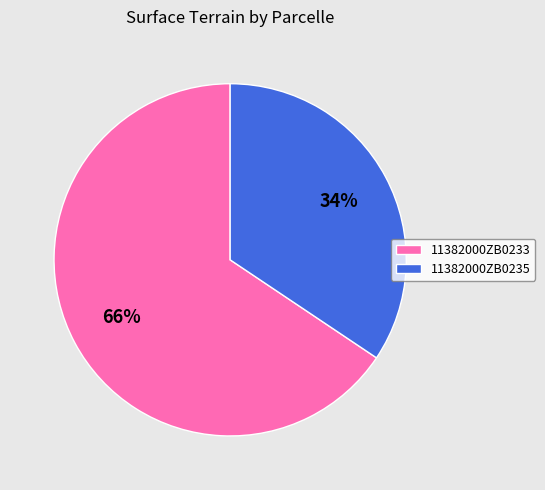

How many slices are in this pie chart?

2